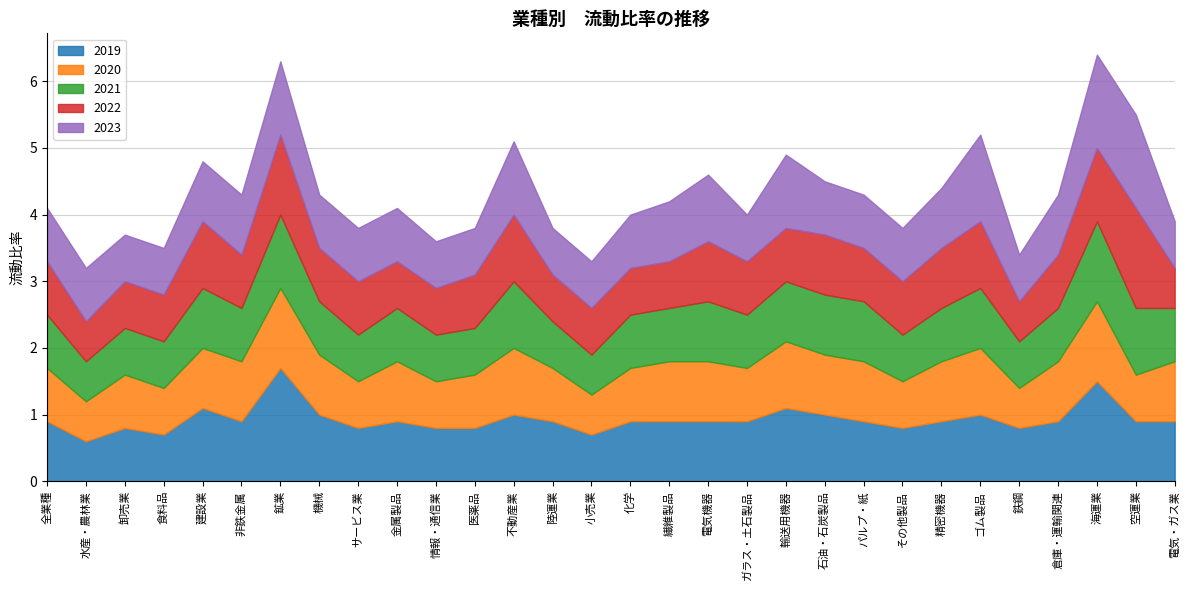

How many lines are shown in the chart?

5